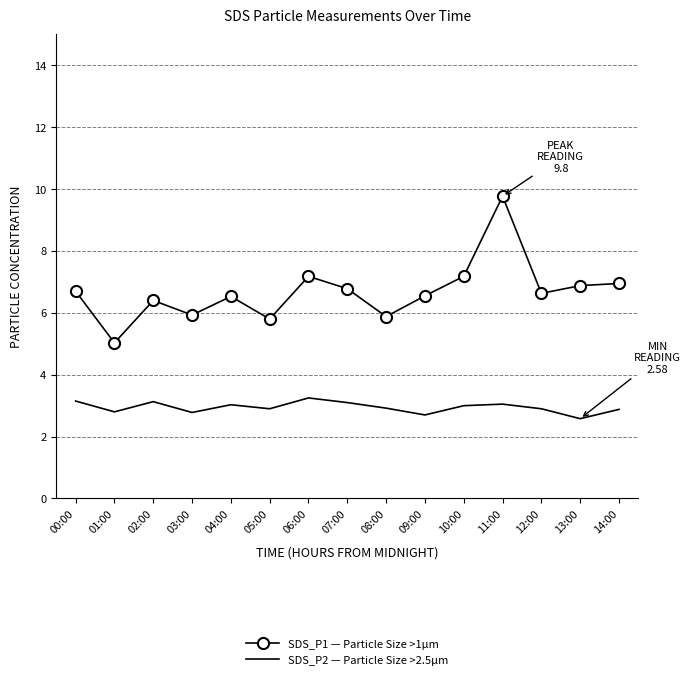

What is the total value across all series at 10:00?

10.2